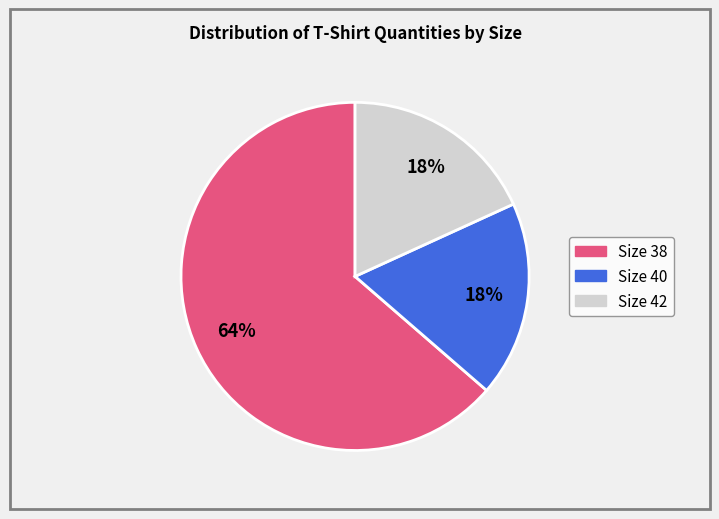

Is there a majority slice in this chart?

Yes